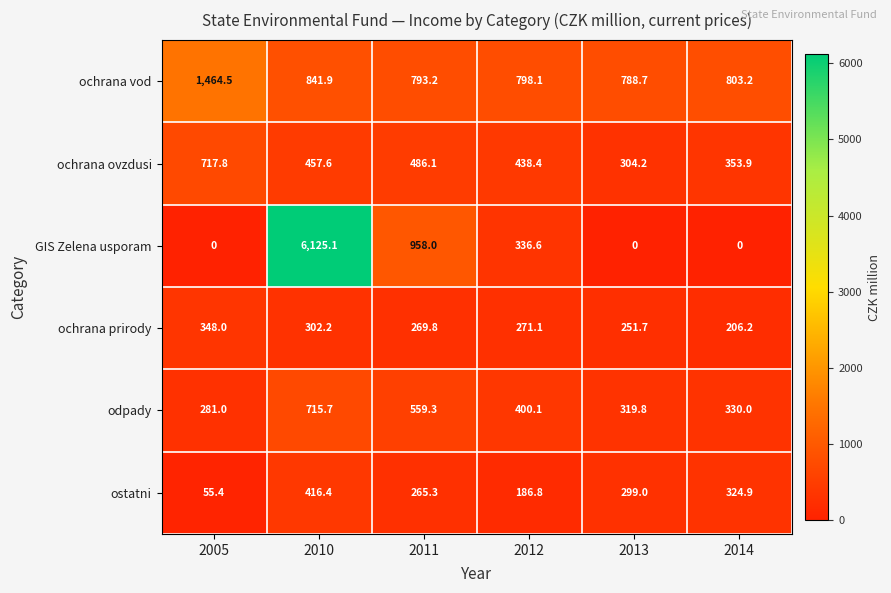

Is it true that ochrana vod equals 1303.9 at 2013?

False